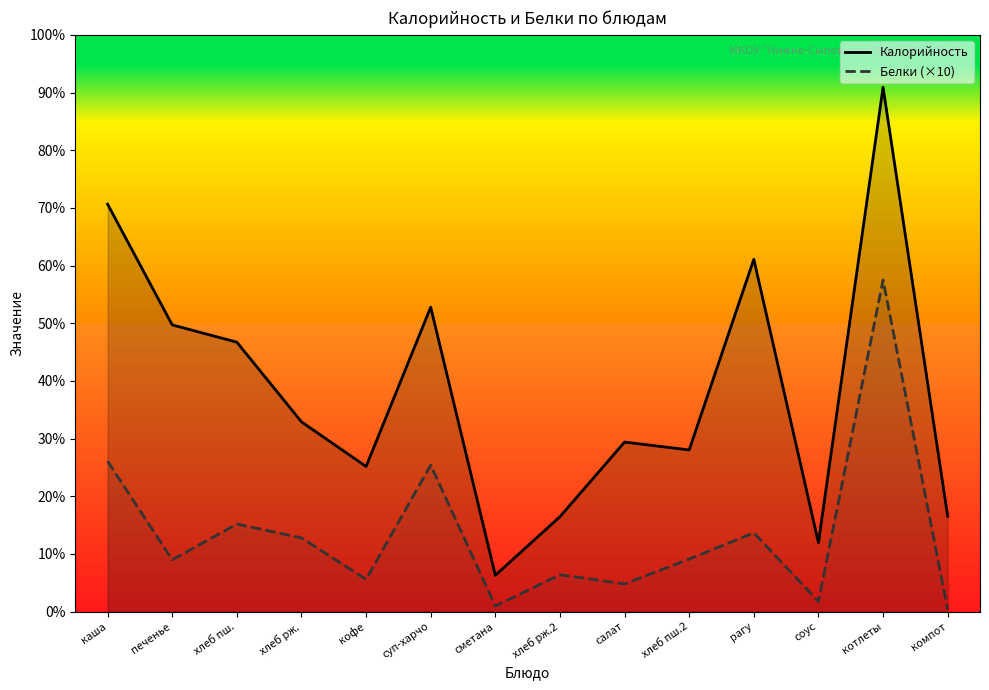

What position from the left is хлеб рж.?

4